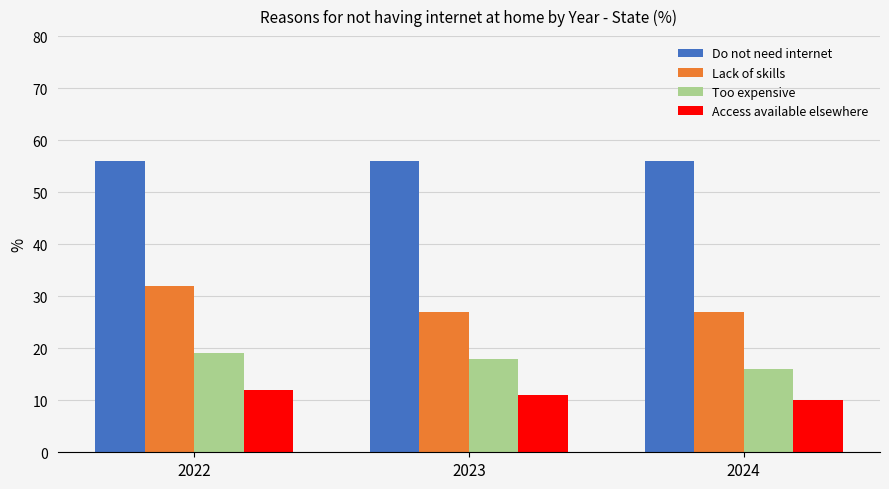

What is the difference between the highest and lowest values at 2024?

46